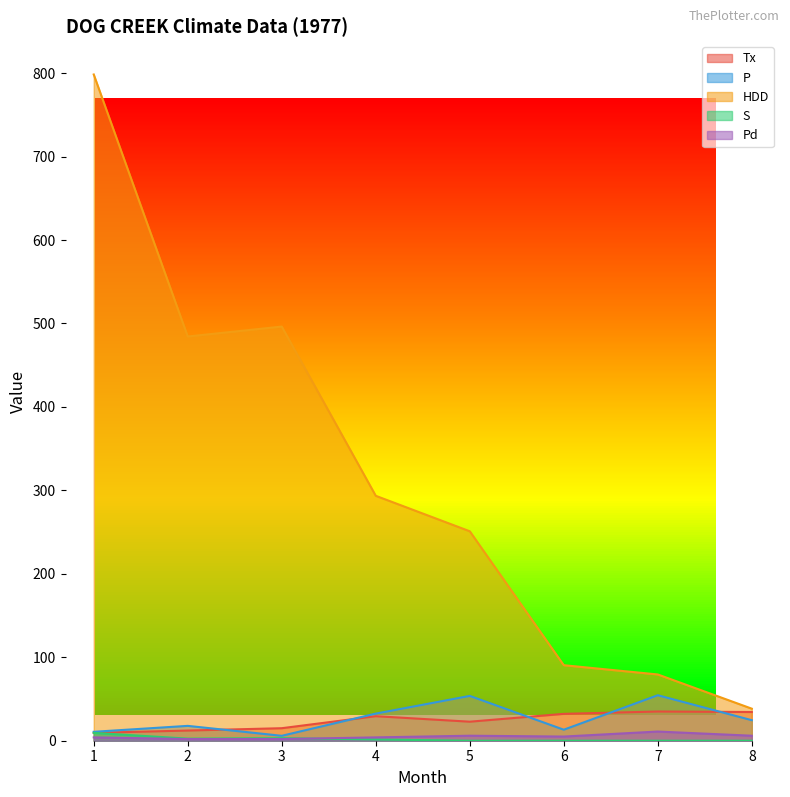

What is the difference between the maximum and minimum values in the P series?

48.6